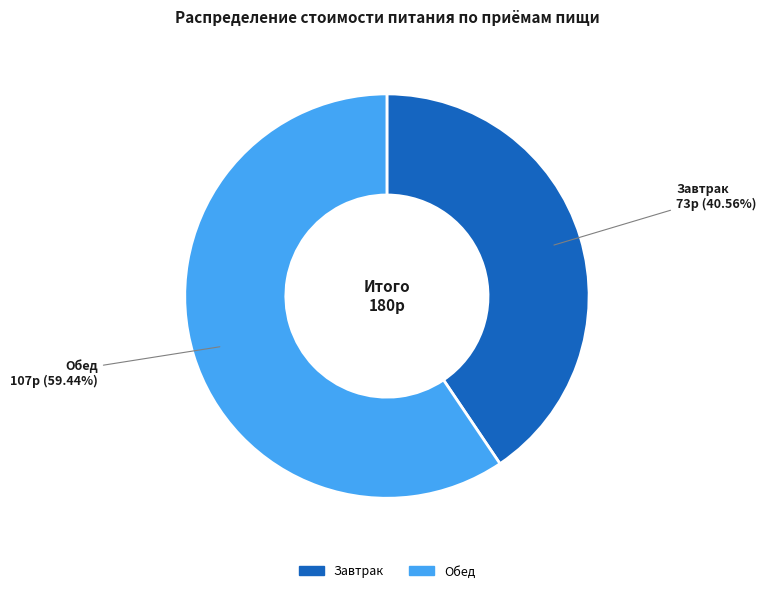

Is there any slice that represents more than half of the pie?

Yes